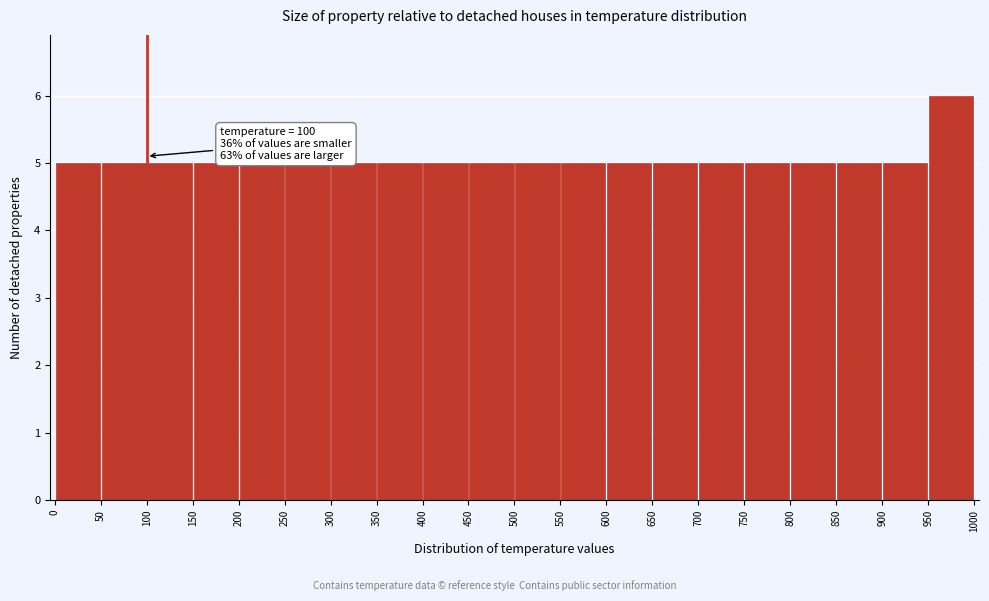

Over which range of the x-axis is the bar tallest?

950 to 1000